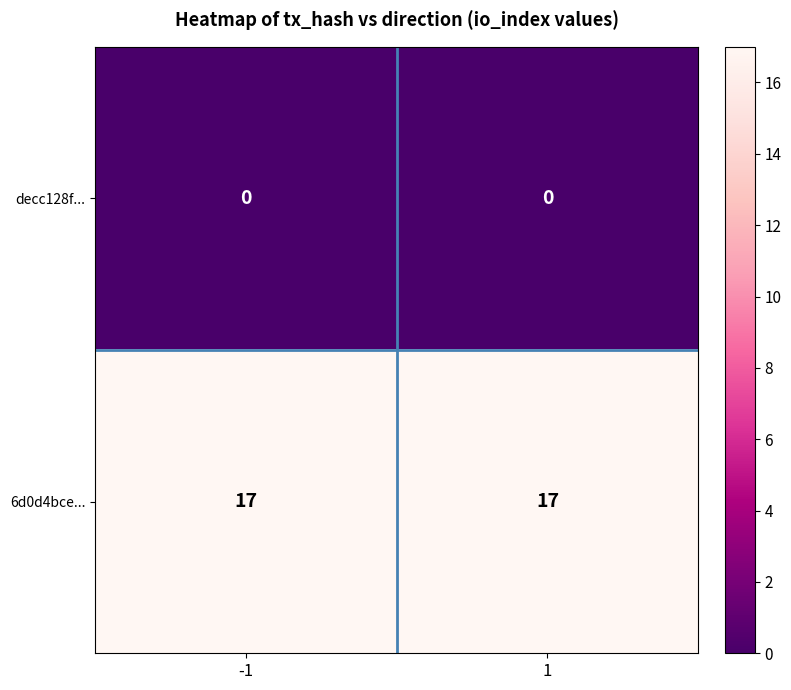

List the series in order of their overall mean, lowest first.

decc128f..., 6d0d4bce...